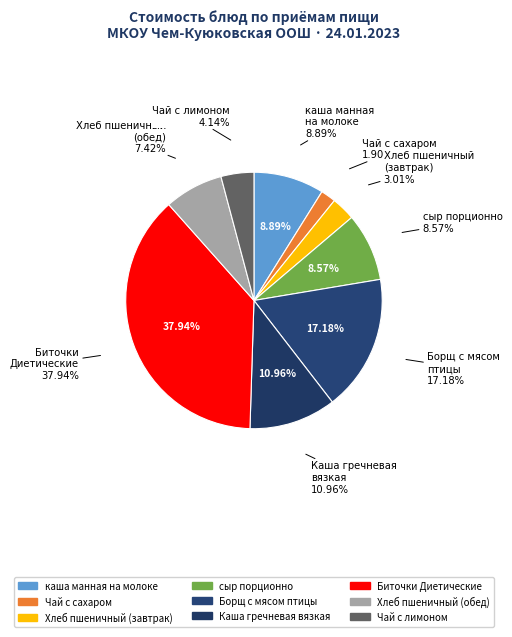

How many segments does this pie chart have?

2